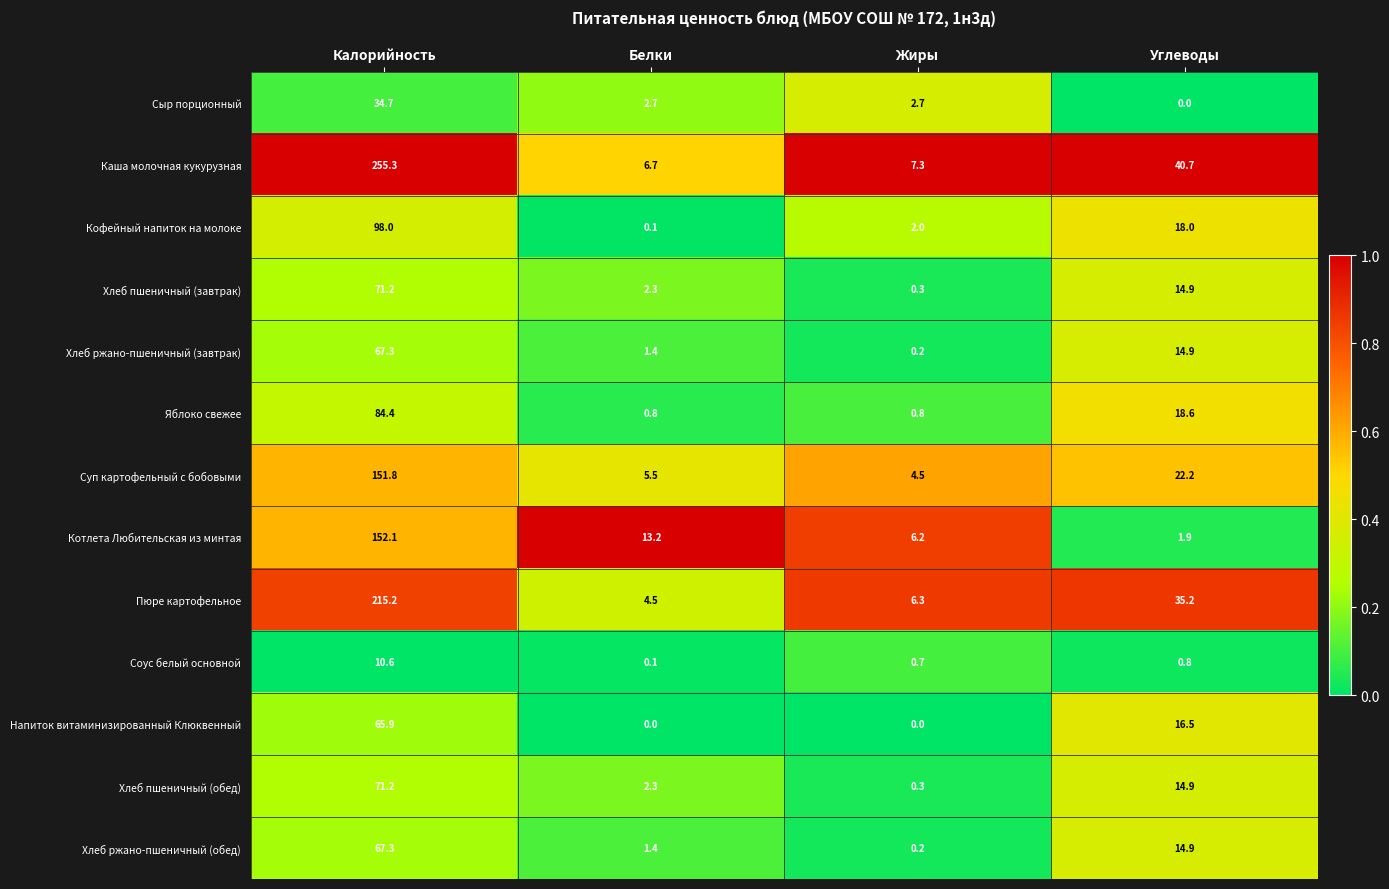

What is the maximum value shown in the chart?

255.3